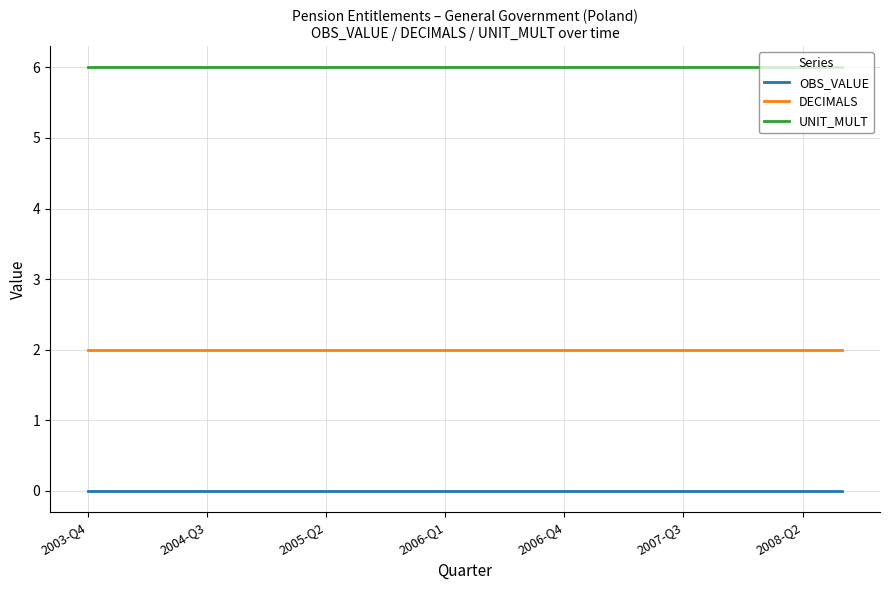

List the series in order of their overall mean, lowest first.

OBS_VALUE, DECIMALS, UNIT_MULT